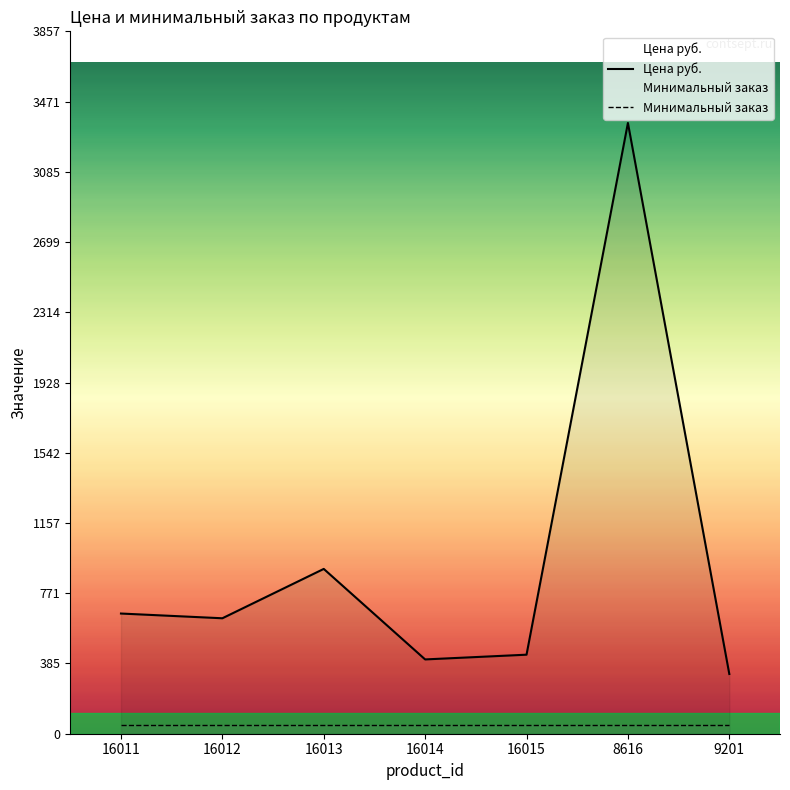

Is the value of Цена руб. at 8616 greater than the value of Минимальный заказ at 16011?

Yes